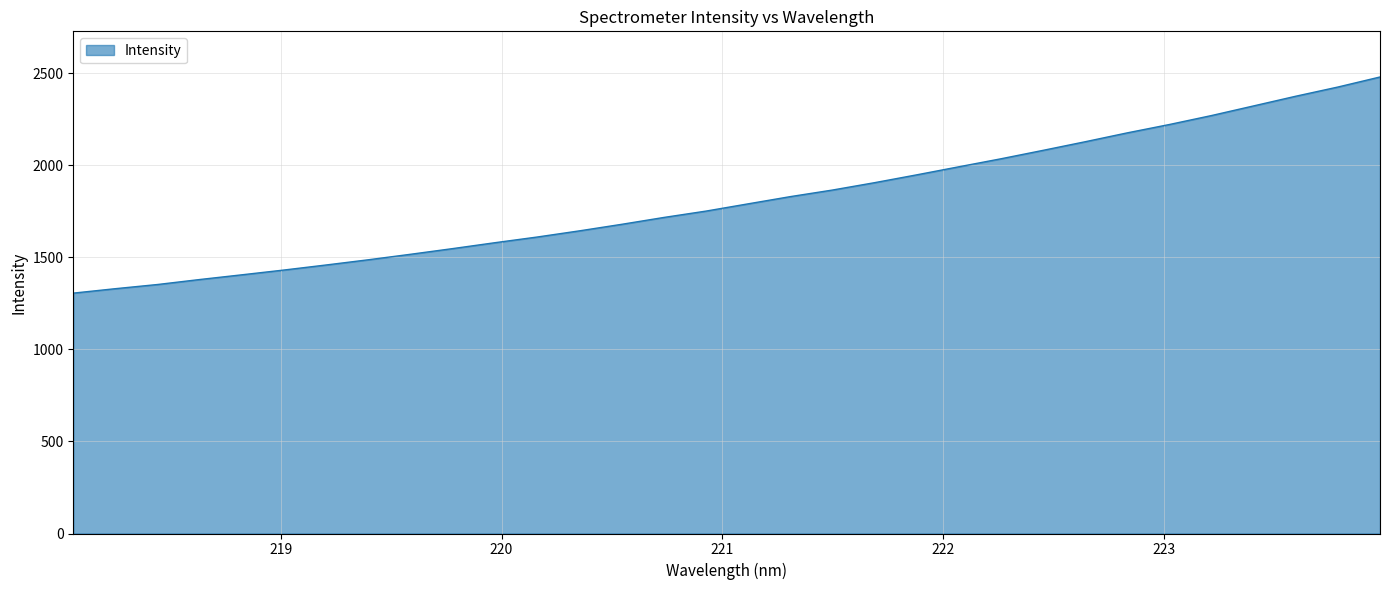

What is the minimum value shown in the chart?

1305.2